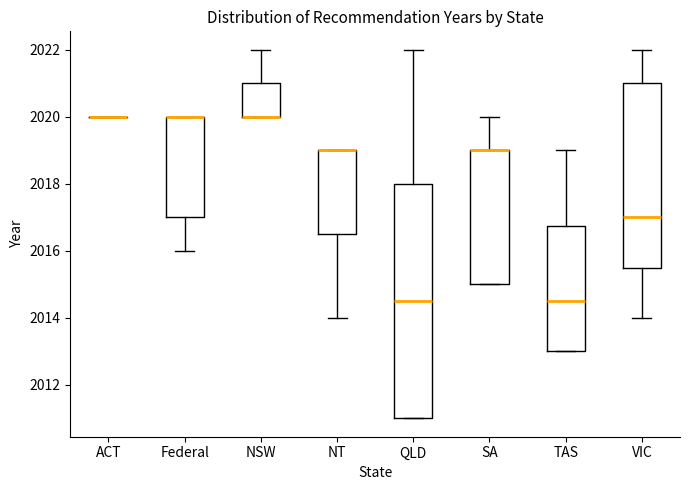

Where does the lower whisker of the box for NT end on the y-axis? The values are not printed on the chart, so give them approximately, as read against the axis.

2014.0